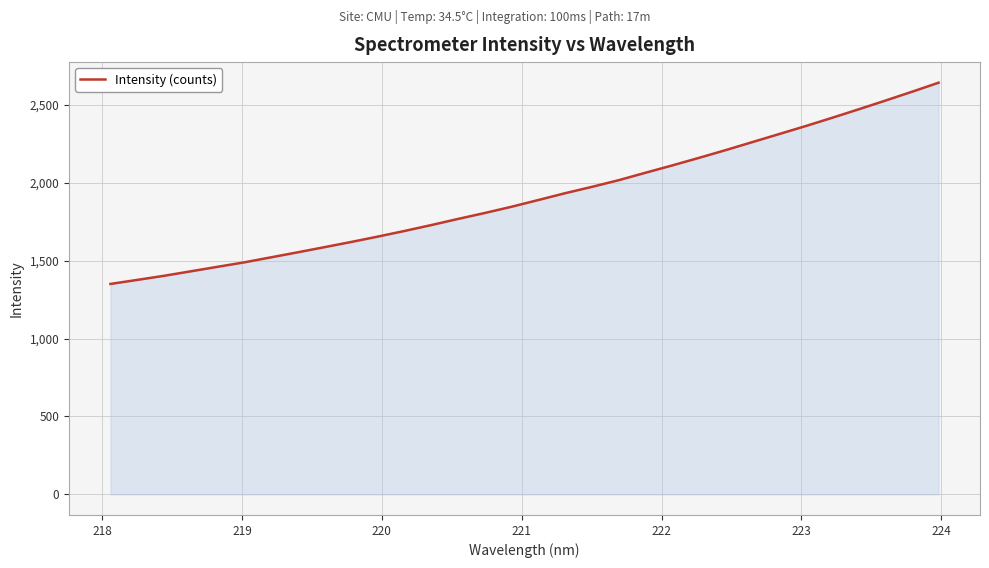

What is the maximum value shown in the chart?

2641.0